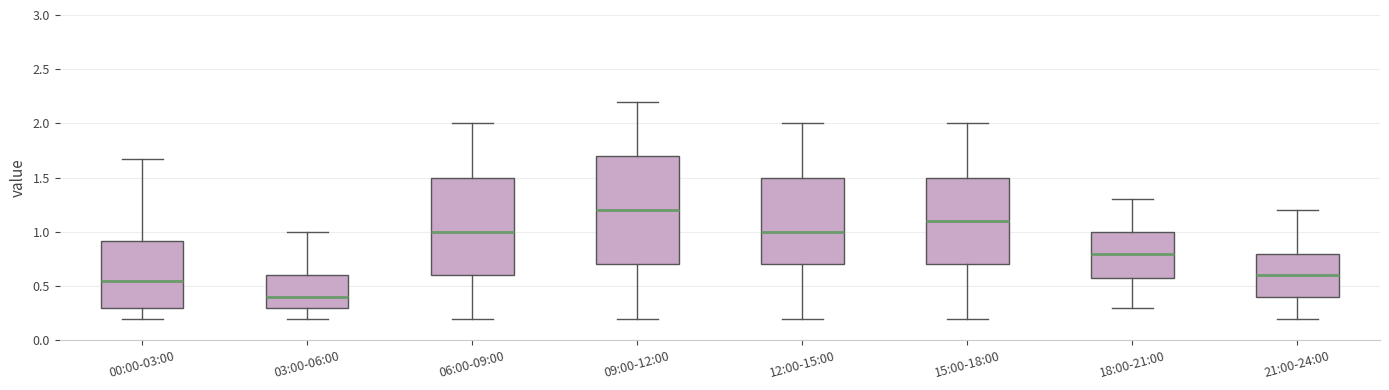

Reading left to right, read every box against the y-axis: the position of its median line, the range the box covers, and the ends of its whiskers. The values are not printed on the chart, so give them approximately, as read against the axis.

00:00-03:00: median 0.55, box 0.30 to 0.90, whiskers 0.20 to 1.65
03:00-06:00: median 0.40, box 0.30 to 0.60, whiskers 0.20 to 1.00
06:00-09:00: median 1.00, box 0.60 to 1.50, whiskers 0.20 to 2.00
09:00-12:00: median 1.20, box 0.70 to 1.70, whiskers 0.20 to 2.20
12:00-15:00: median 1.00, box 0.70 to 1.50, whiskers 0.20 to 2.00
15:00-18:00: median 1.10, box 0.70 to 1.50, whiskers 0.20 to 2.00
18:00-21:00: median 0.80, box 0.60 to 1.00, whiskers 0.30 to 1.30
21:00-24:00: median 0.60, box 0.40 to 0.80, whiskers 0.20 to 1.20